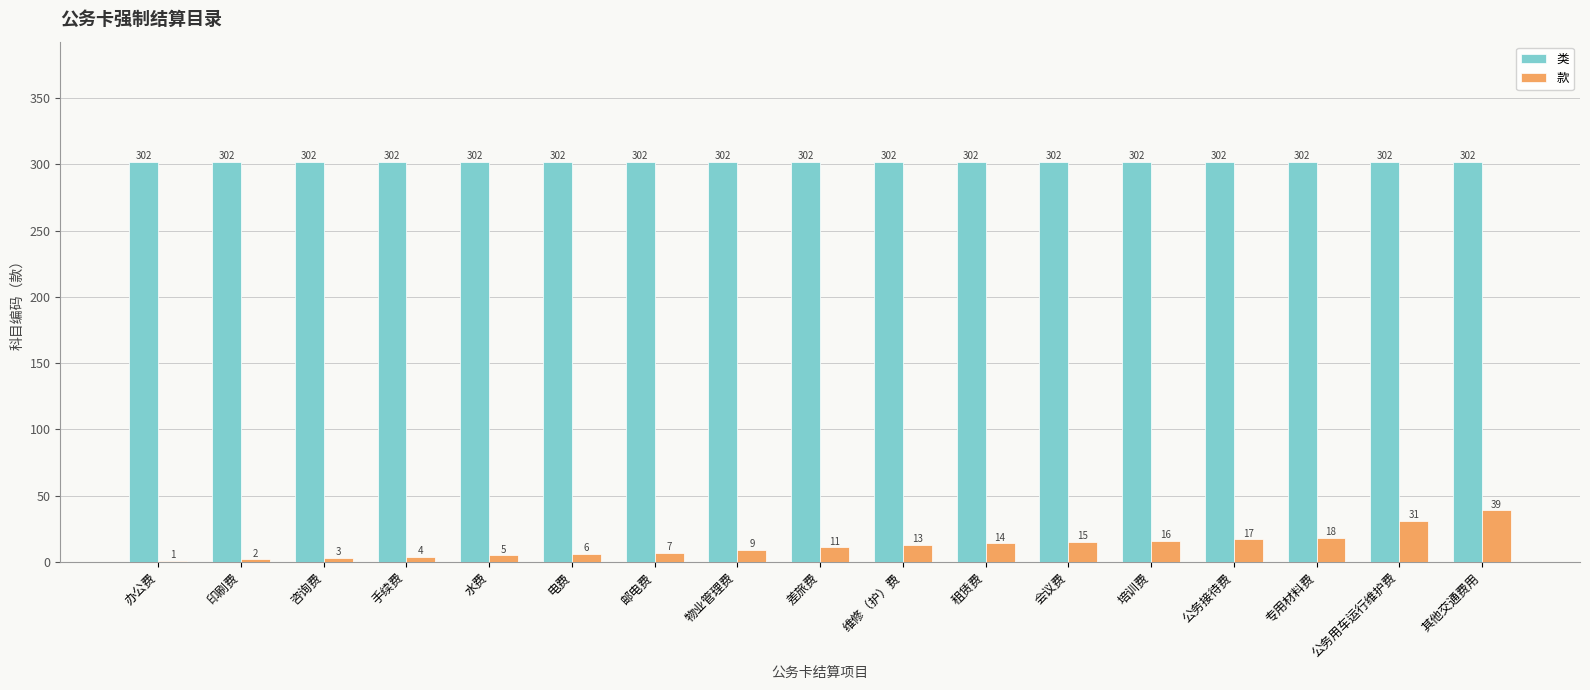

What is the sum of all 款 values?

211